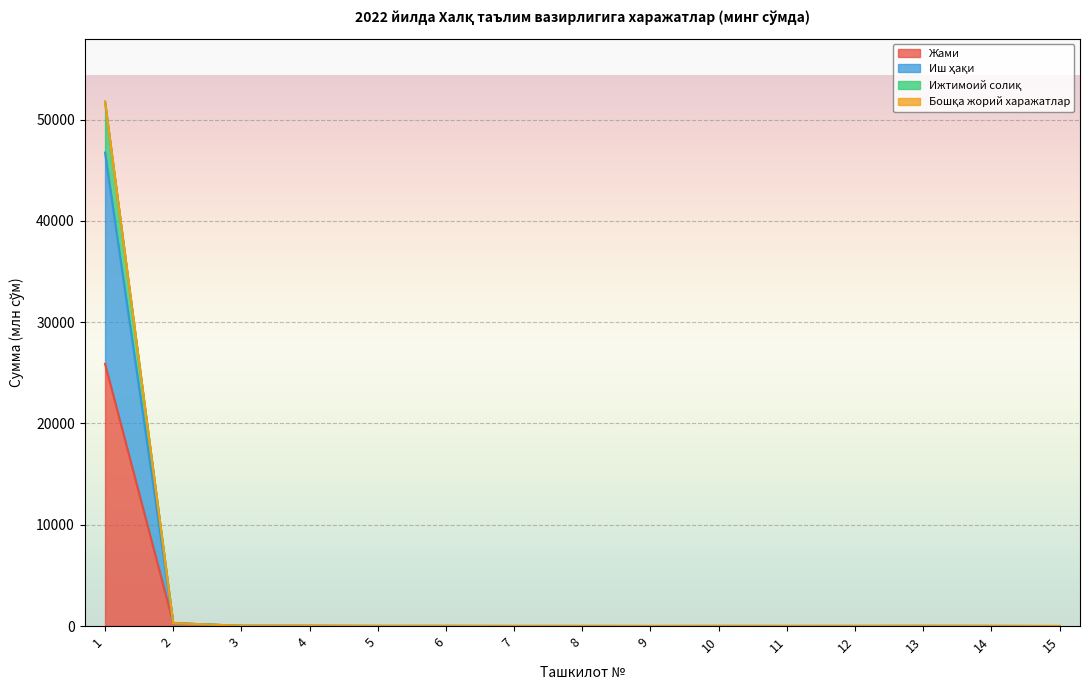

The Ижтимоий солиқ series shows 43.0 at 3. True or false?

False